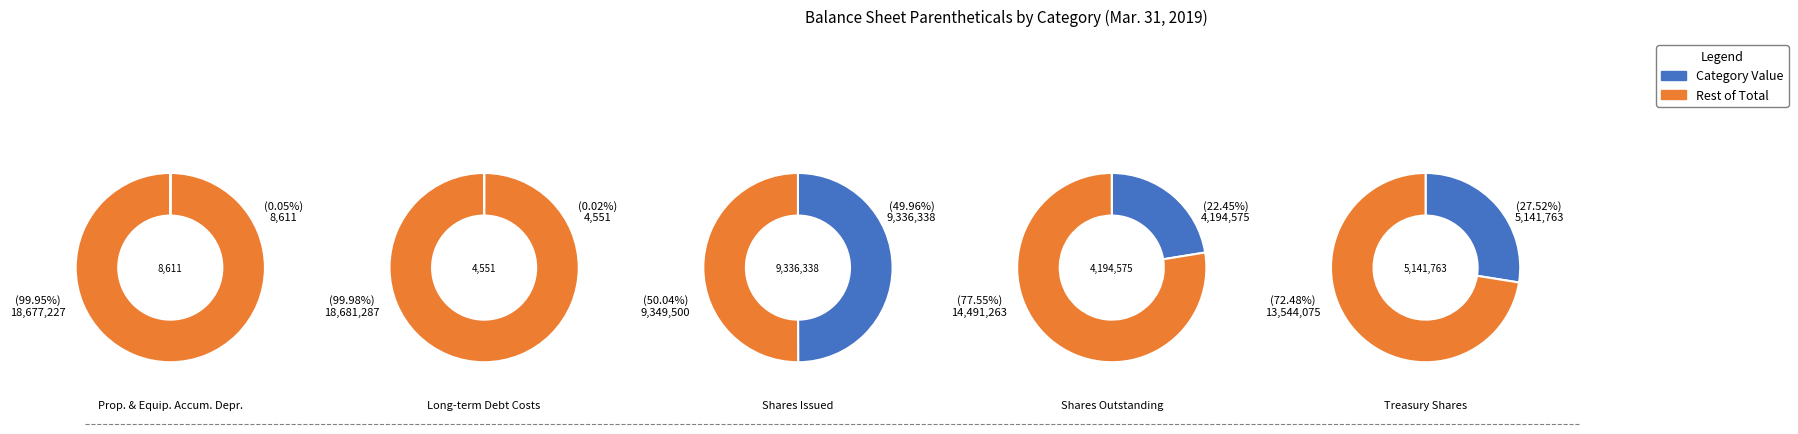

Does Common stock, shares issued (in shares) represent more than half of the total?

No